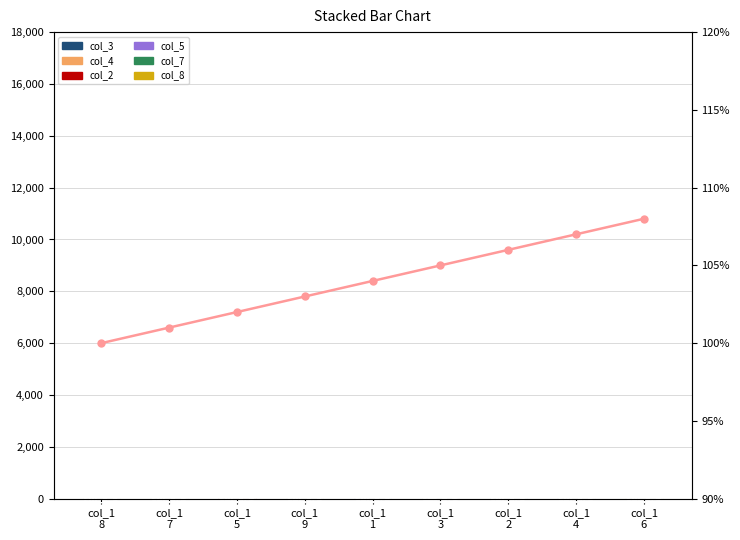

How many groups of bars are there?

9